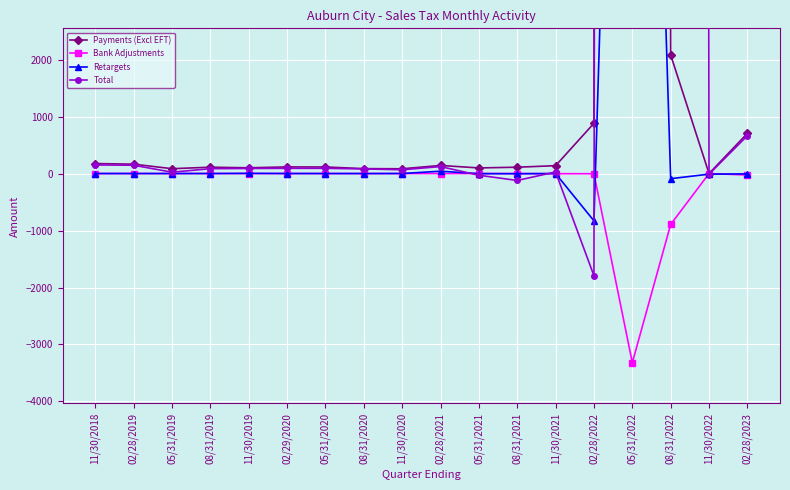

Where does the Total series first go above 88?

11/30/2018